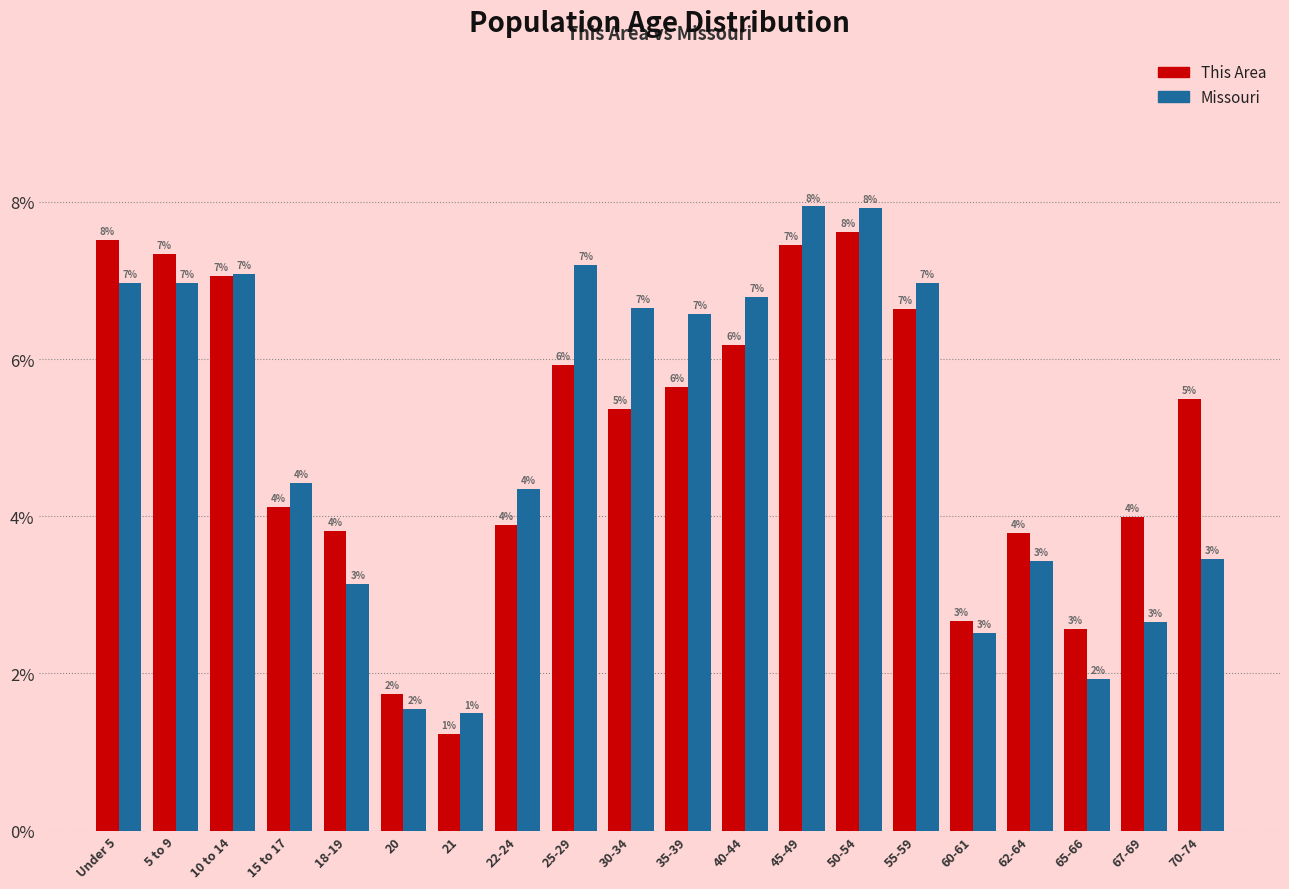

What are all the series names shown in the legend?

This Area, Missouri